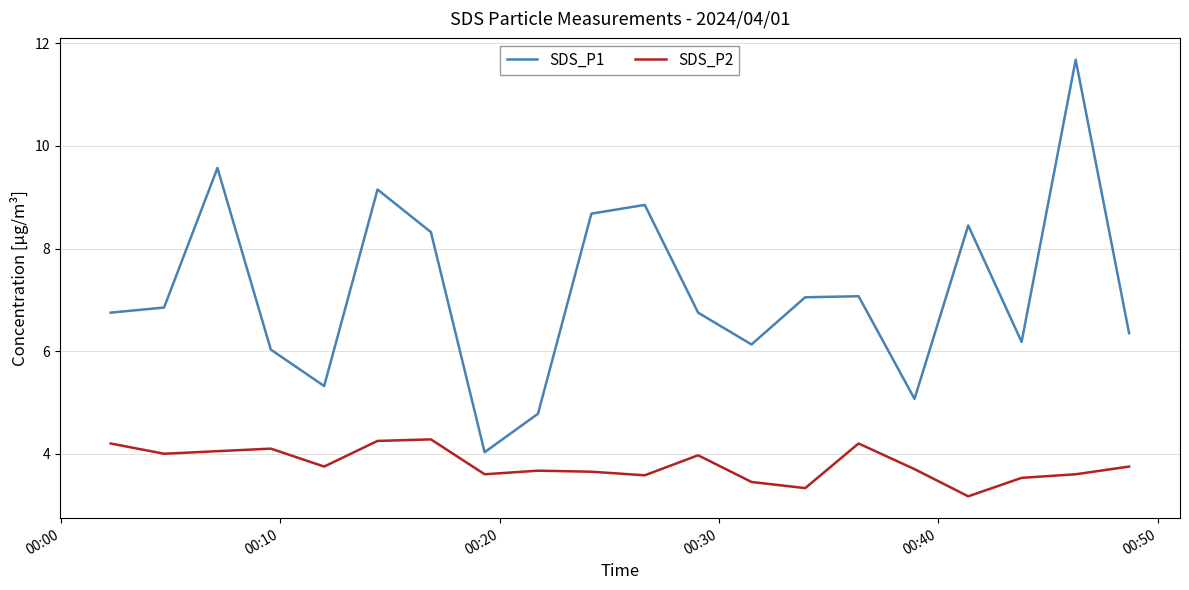

True or false: SDS_P2 and SDS_P1 cross at least once.

False